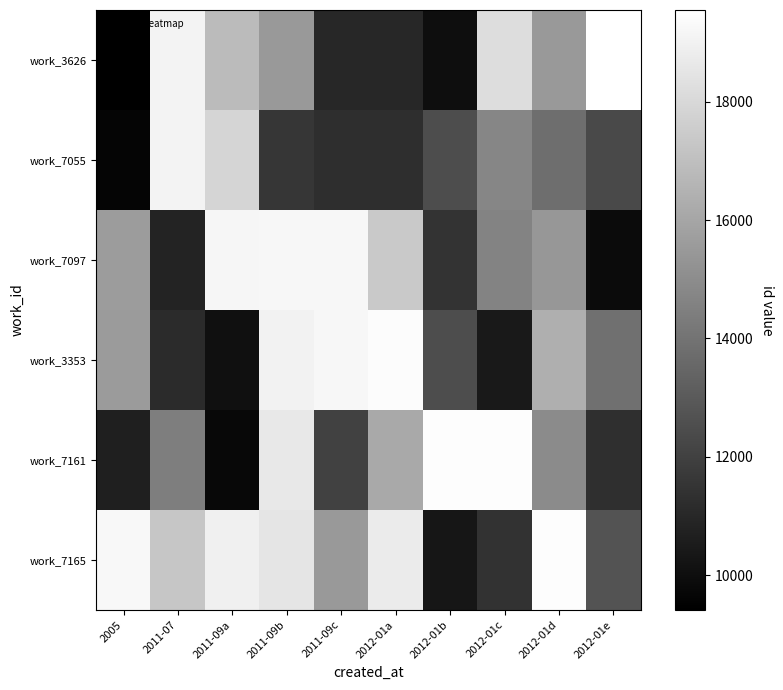

What is the total value across all series at 2012-01e?

79675.9